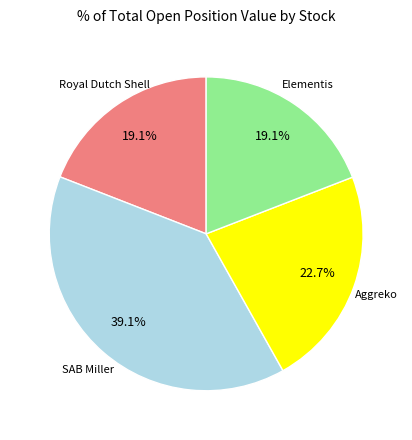

Does any single category account for the majority?

No